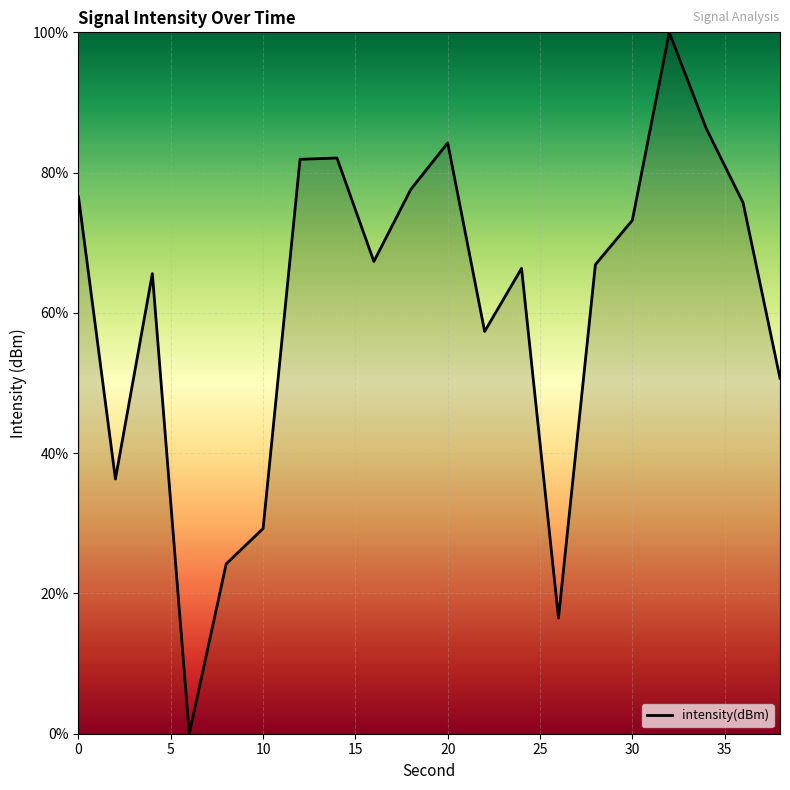

What is the greatest value displayed?

100.0